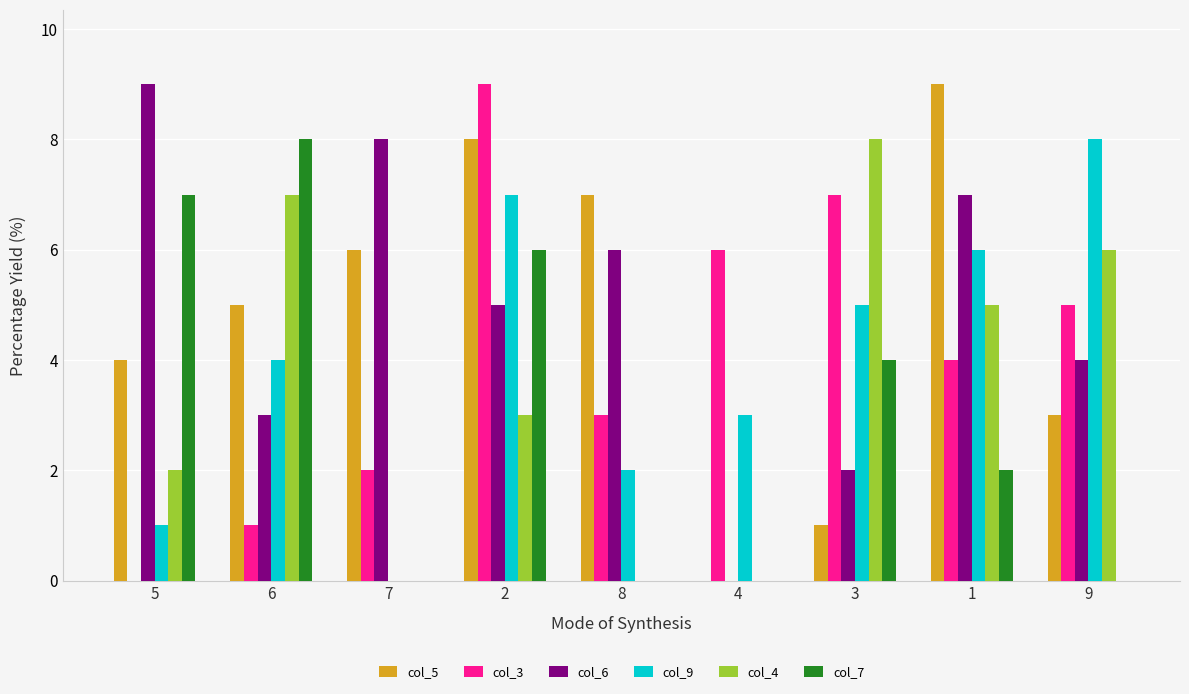

Is the value of col_3 at 4 greater than the value of col_7 at 4?

Yes